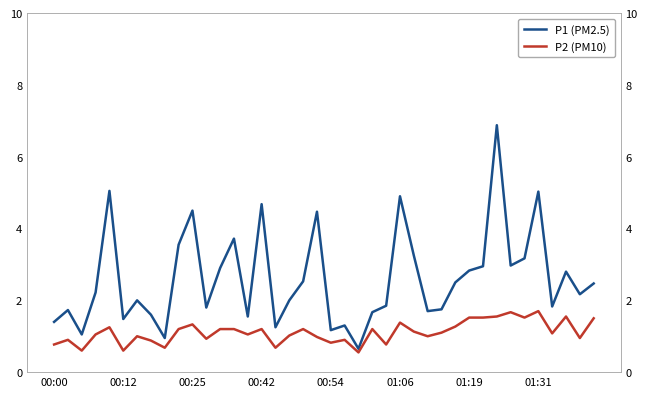

Is it true that P2 equals 1.2 at 24?

False